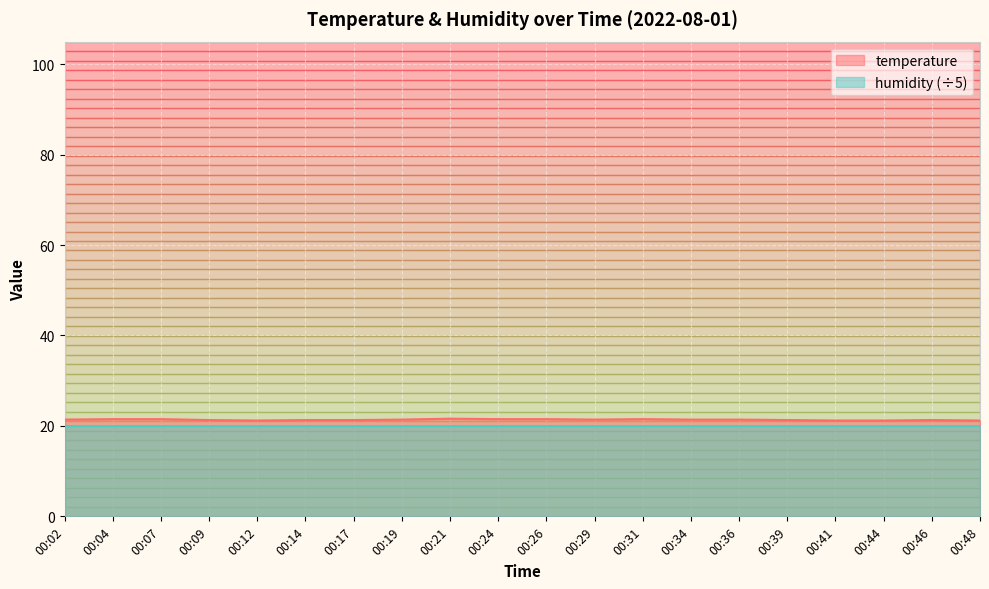

Between 00:31 and 00:46, which is larger?

00:31